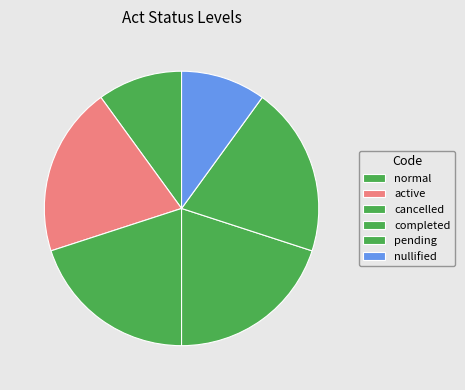

Which slice is the largest?

active